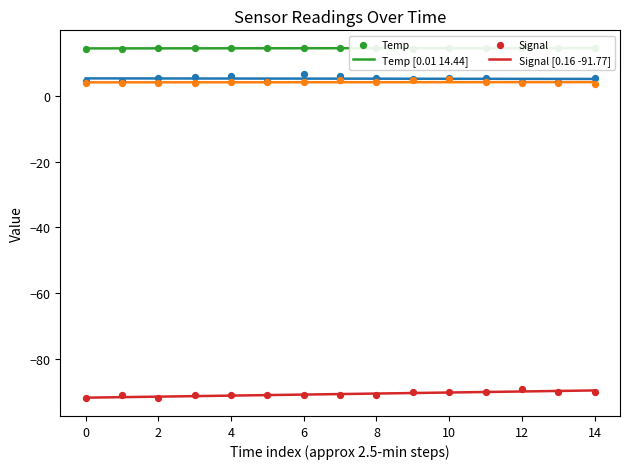

Is the value of SDS_P2 at 03:30 greater than the value of Signal at 06:30?

Yes